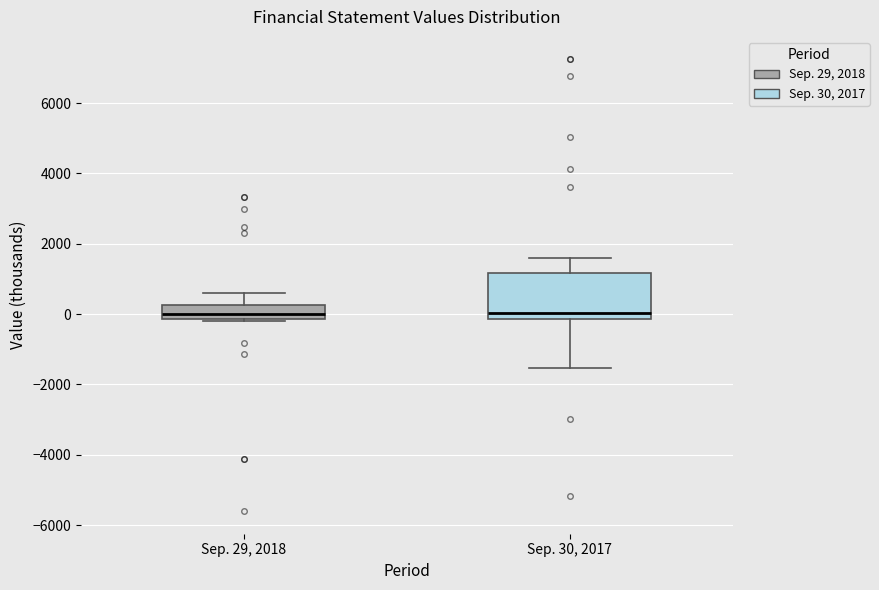

Where does the median line of the box for Sep. 30, 2017 sit on the y-axis? The values are not printed on the chart, so give them approximately, as read against the axis.

0